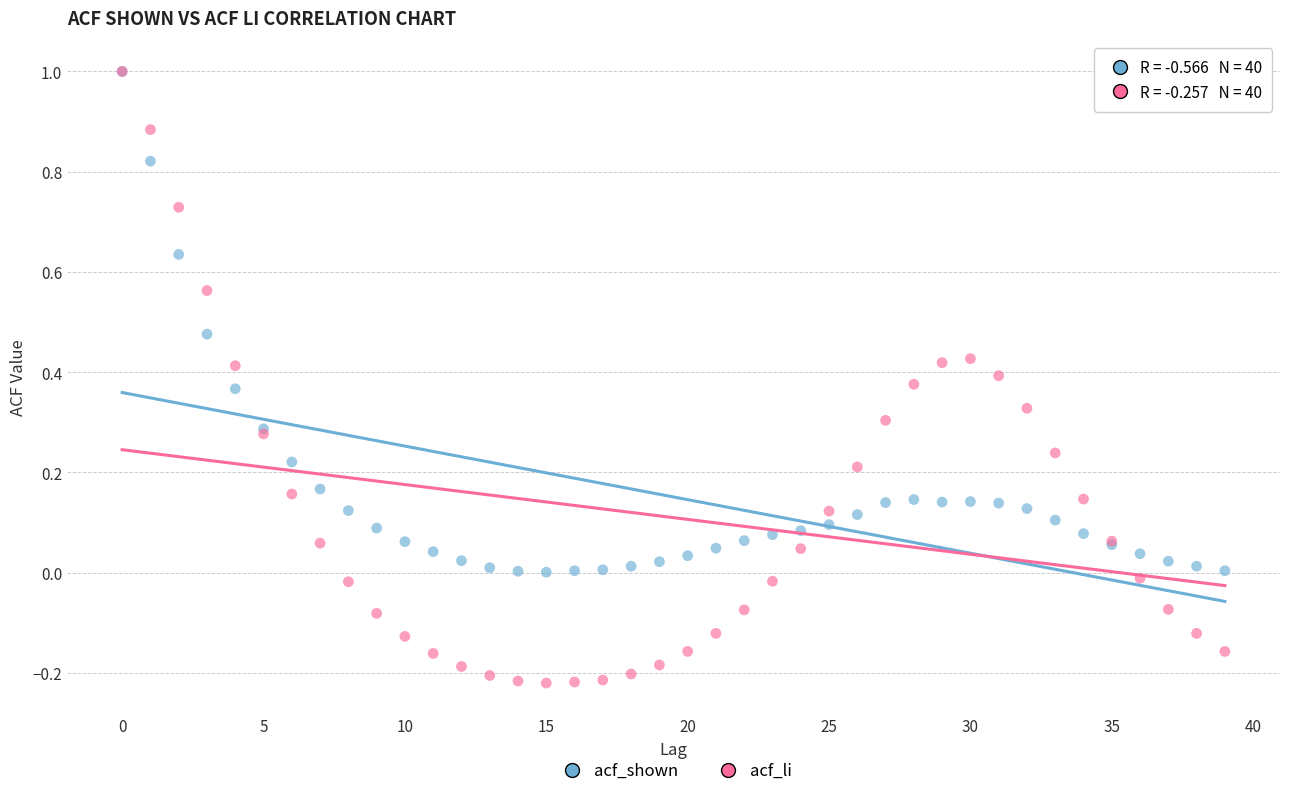

What are all the series names shown in the legend?

acf_shown, acf_li